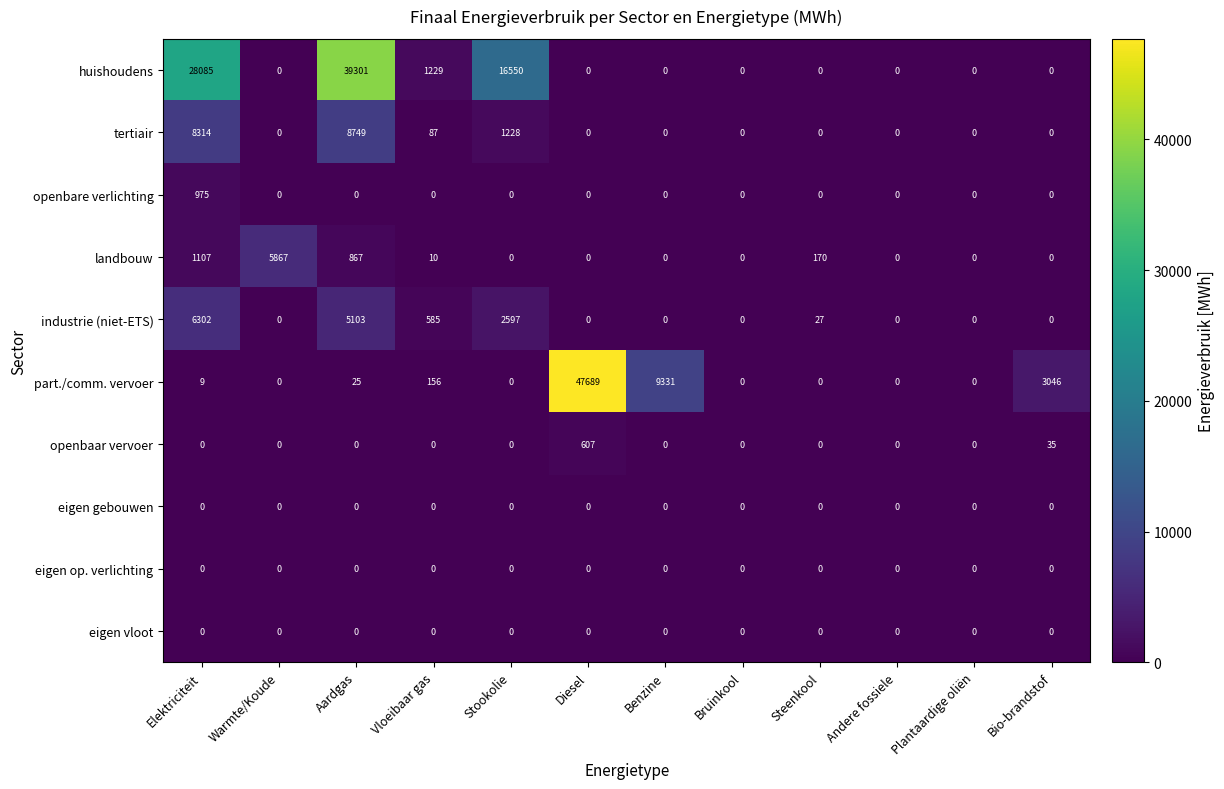

What is the maximum value for tertiair?

8749